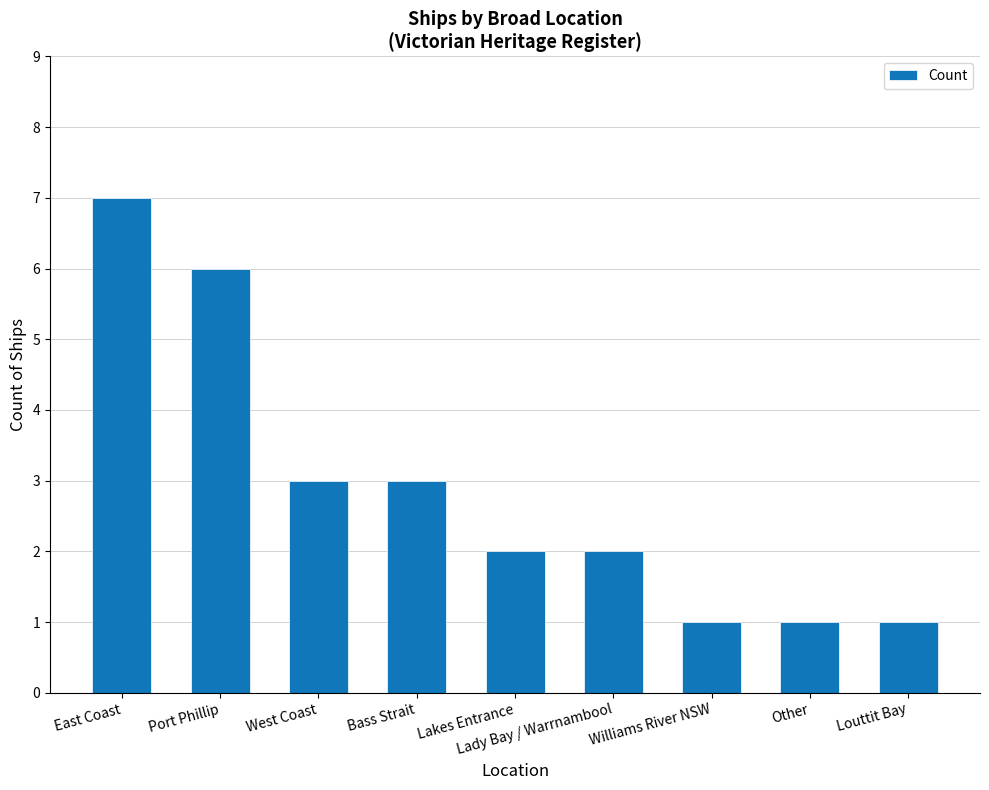

What is the difference between the second highest and second lowest values?

5